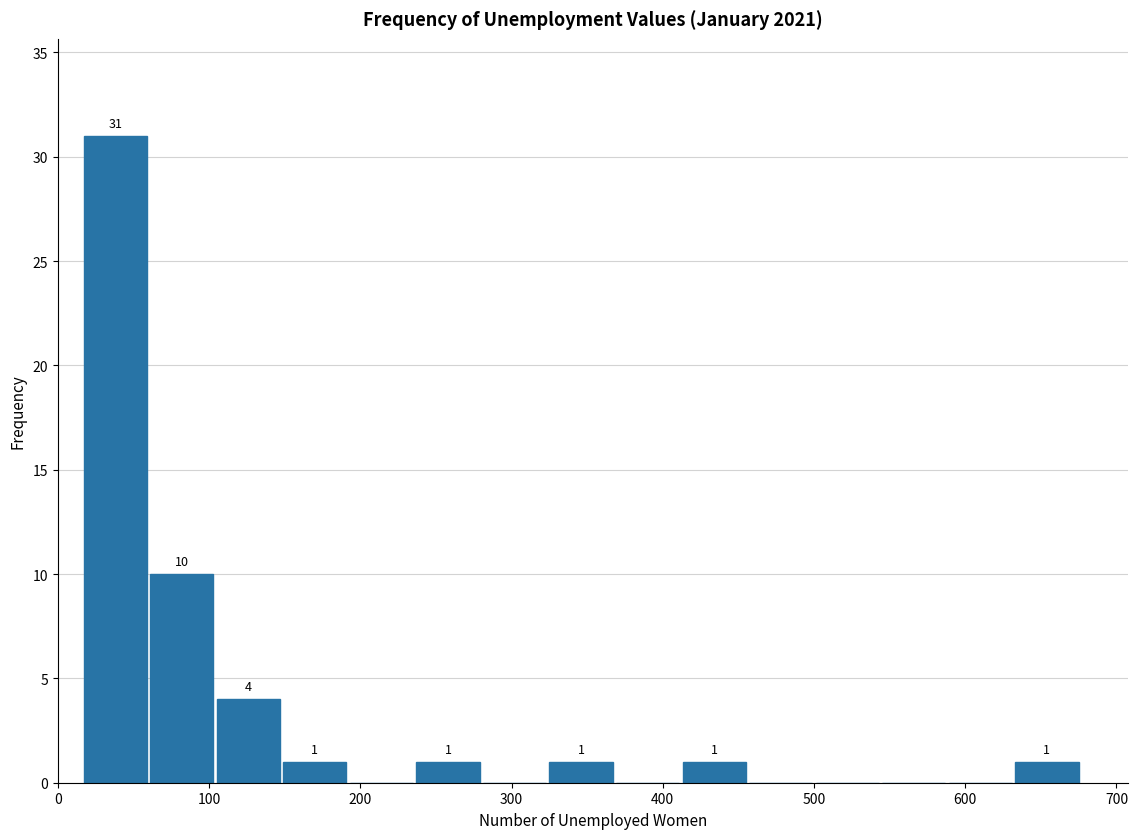

Which range on the x-axis has the tallest bar?

16 to 60